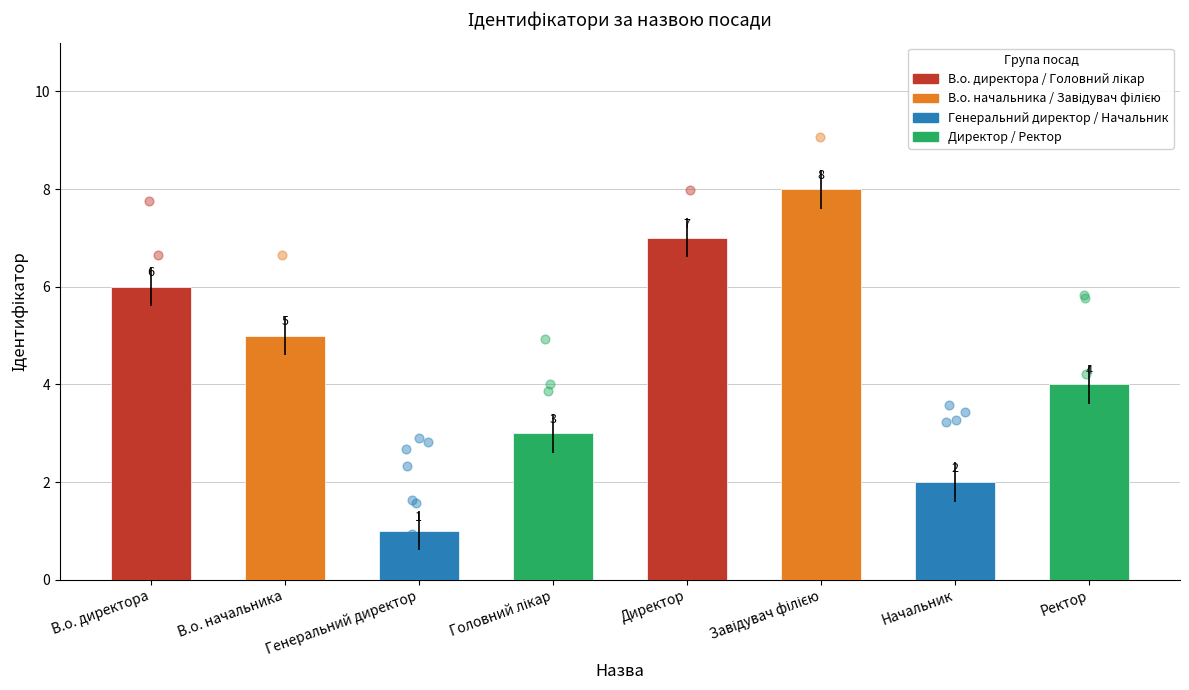

Which has a higher value, Головний лікар or Директор?

Директор